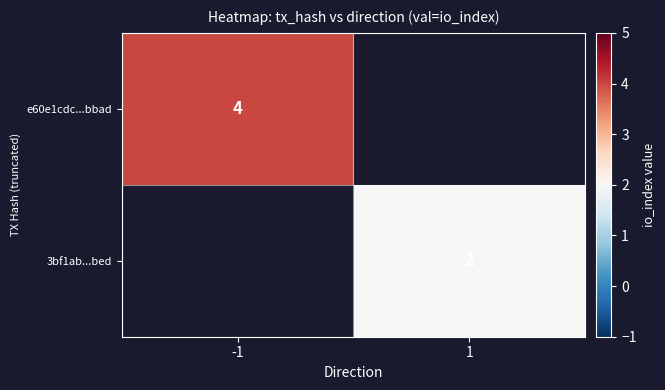

Is the value of e60e1cdc...bbad at -1 greater than the value of 3bf1ab...bed at 1?

Yes